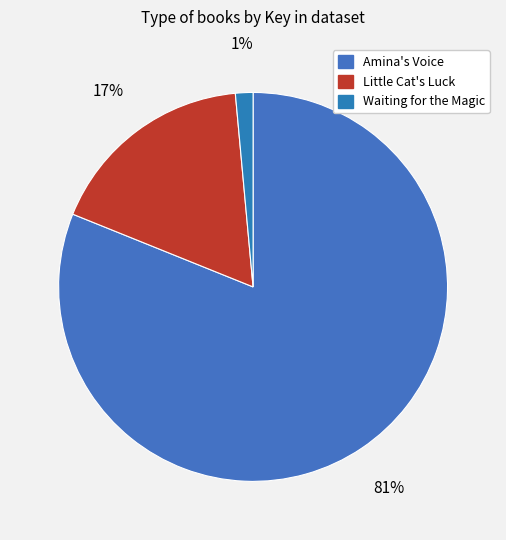

How many segments does this pie chart have?

3